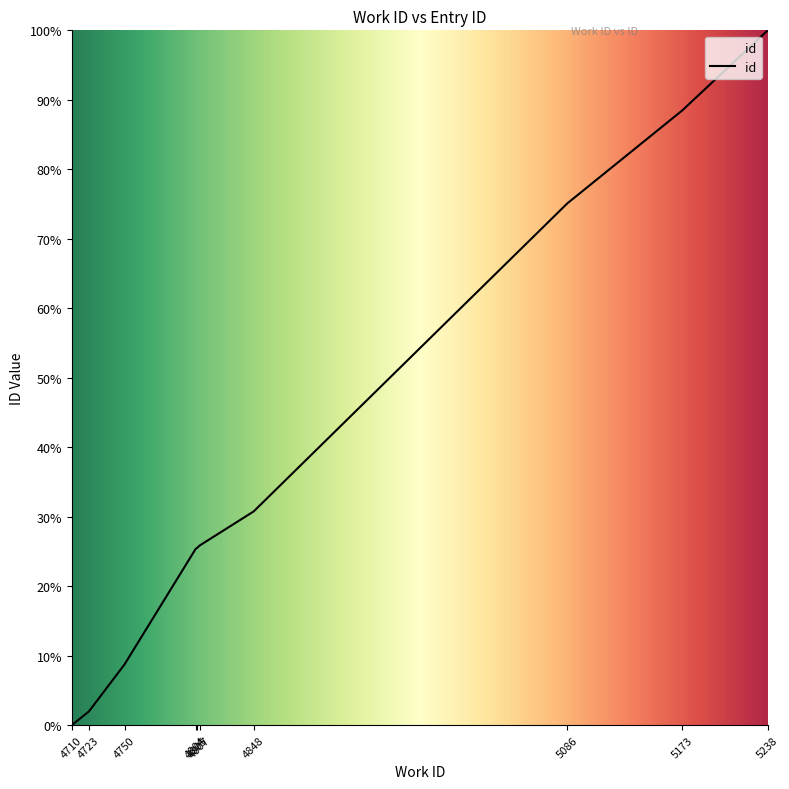

At which category does the chart reach its peak across all series?

5238